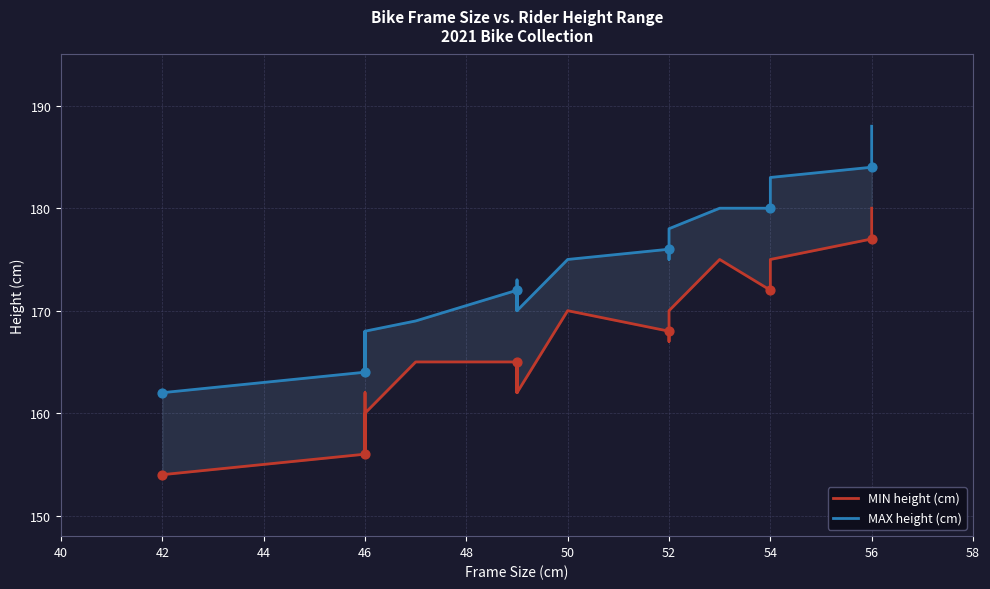

Which series contains the lowest Y value?

MIN height (cm)